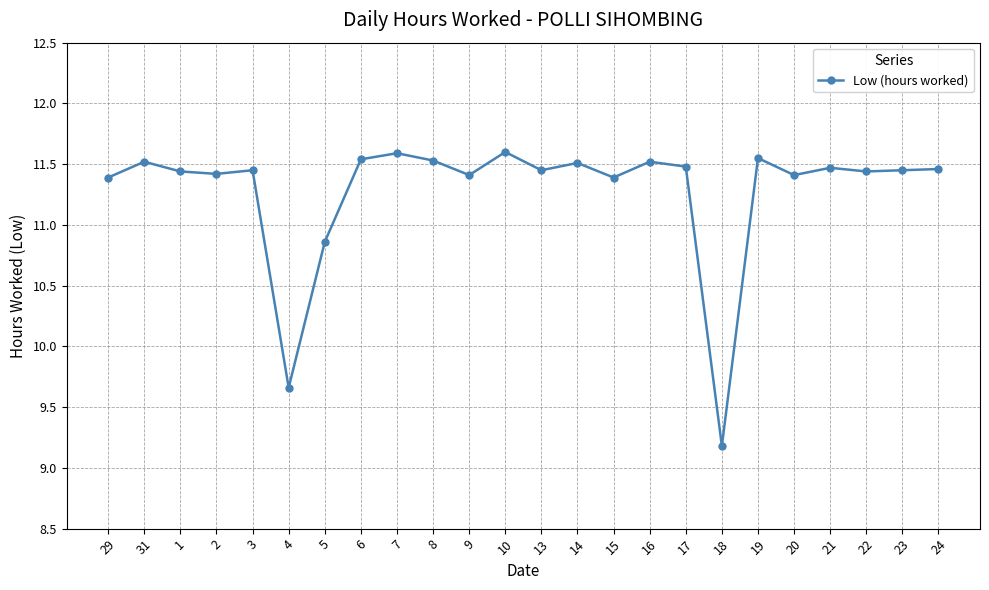

Is it true that the value at 29 is 11.4?

True